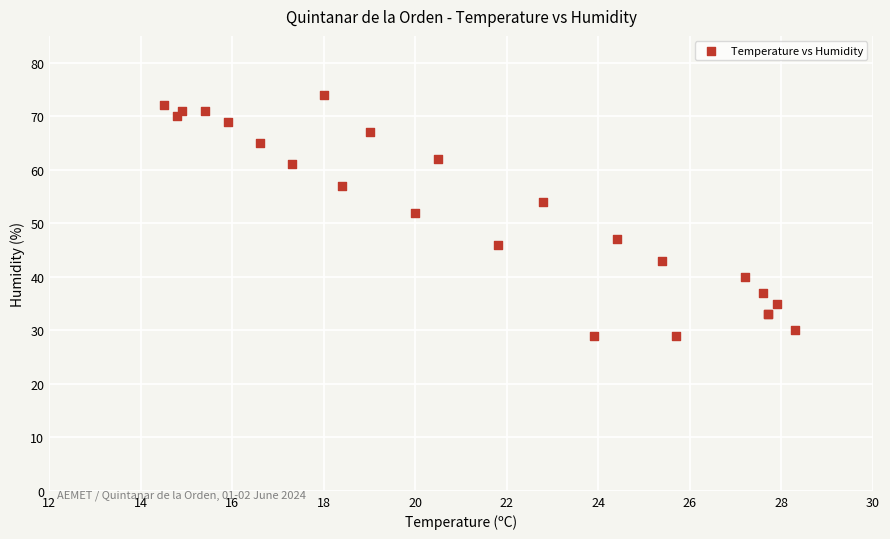

What Y value in the scatter plot is closest to 51?

52